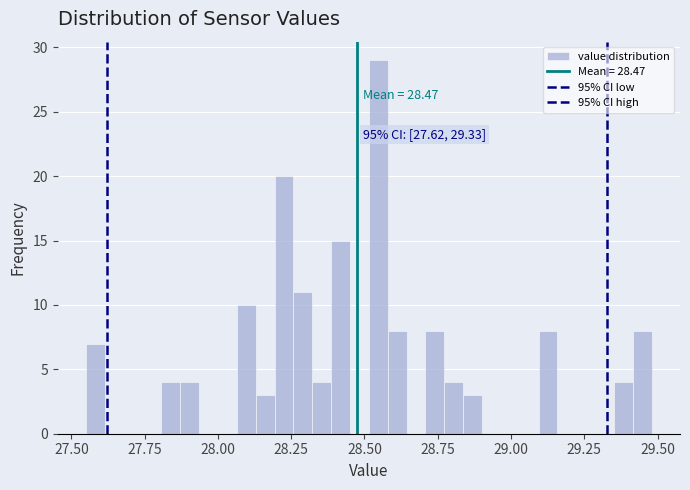

Around what value on the x-axis is the tallest bar? Give the approximate position of its centre, as read against the axis.

28.55